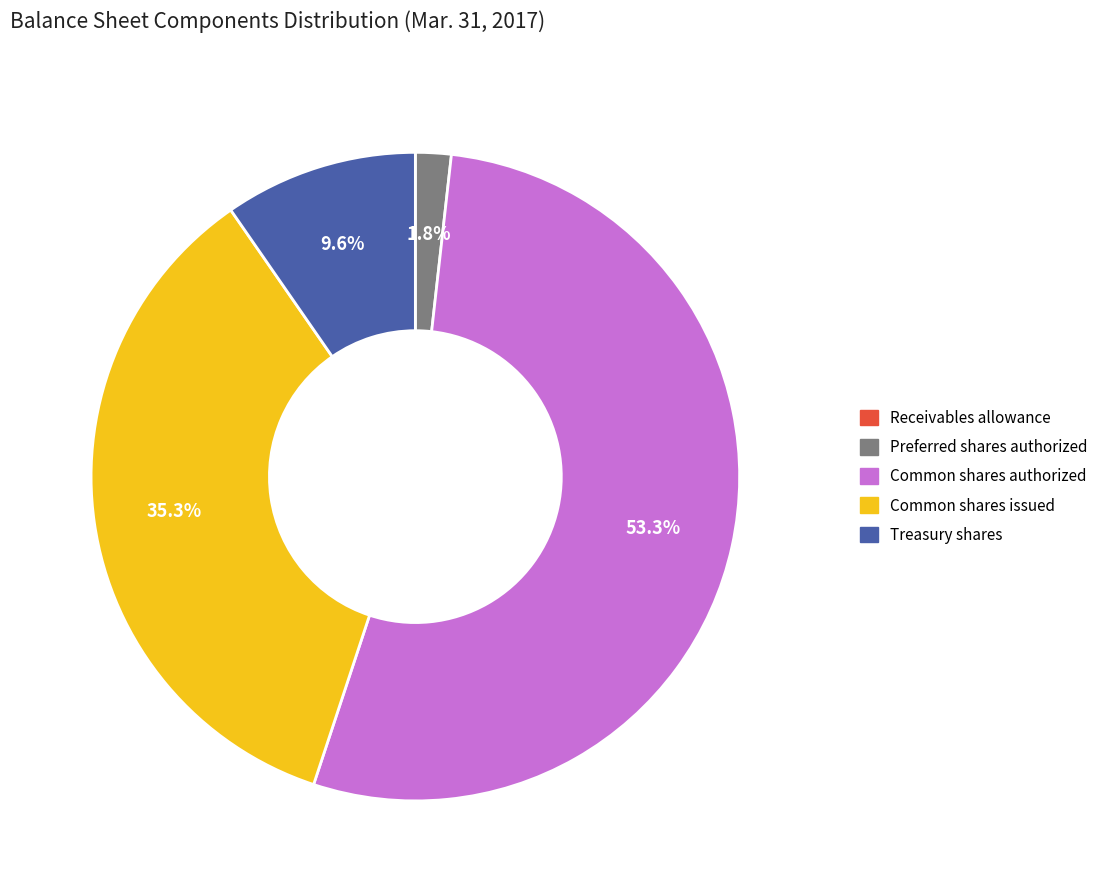

Is there any slice that represents more than half of the pie?

Yes